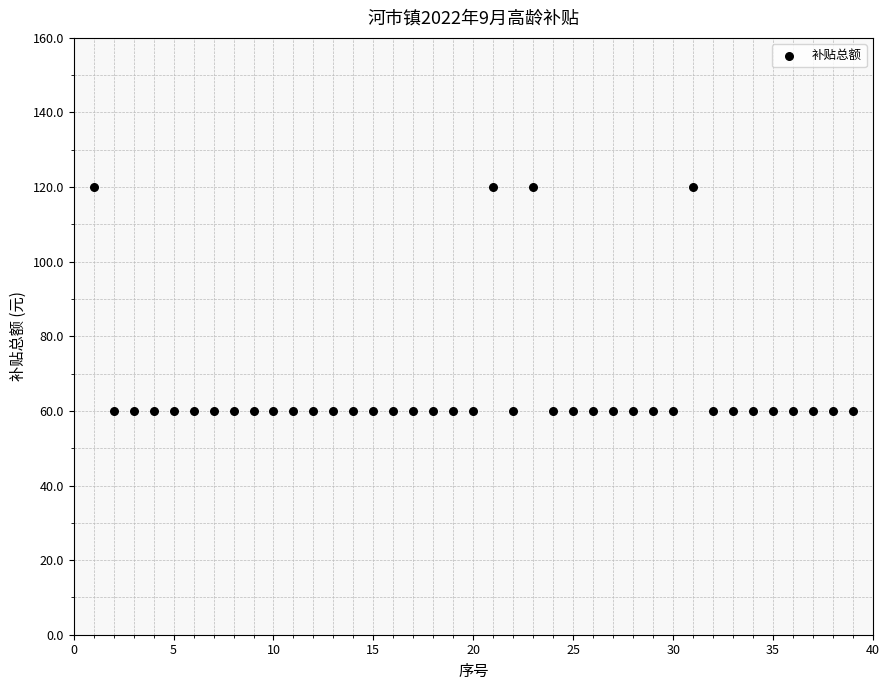

What is the range of X values (max minus min)?

38